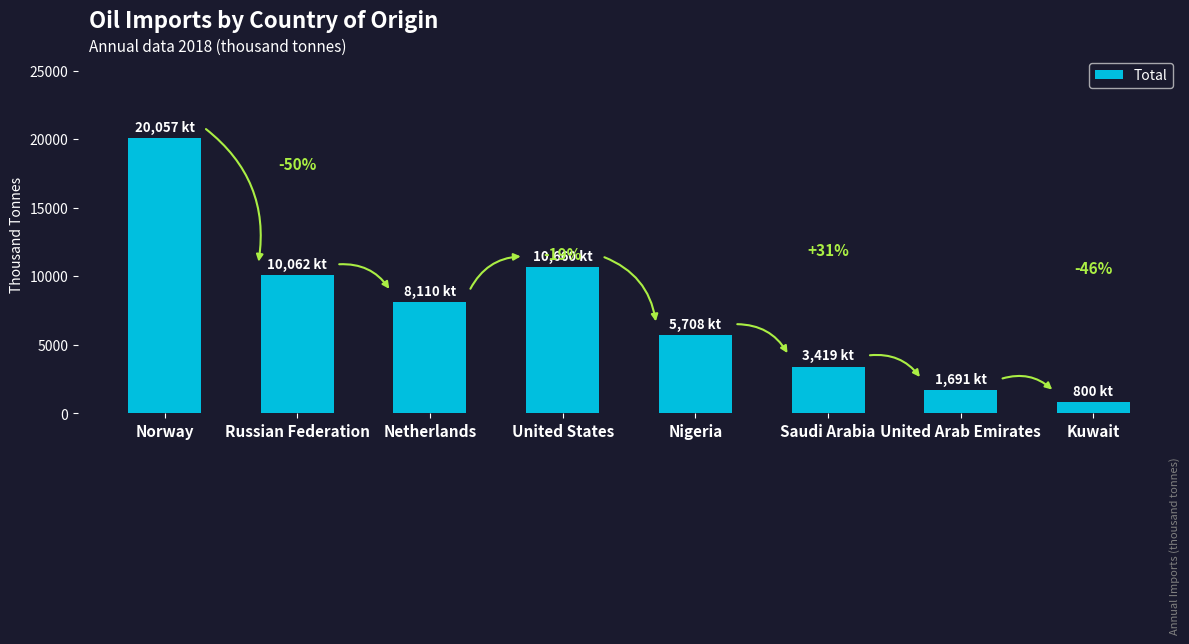

At which category does the chart reach its peak across all series?

Norway